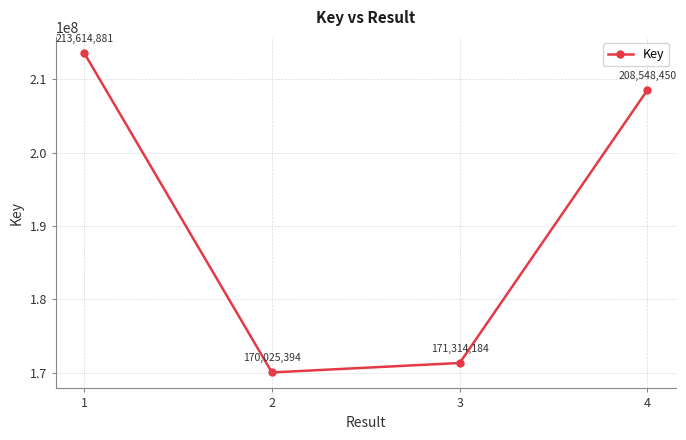

What is the difference between the values at 4 and 2?

38523056